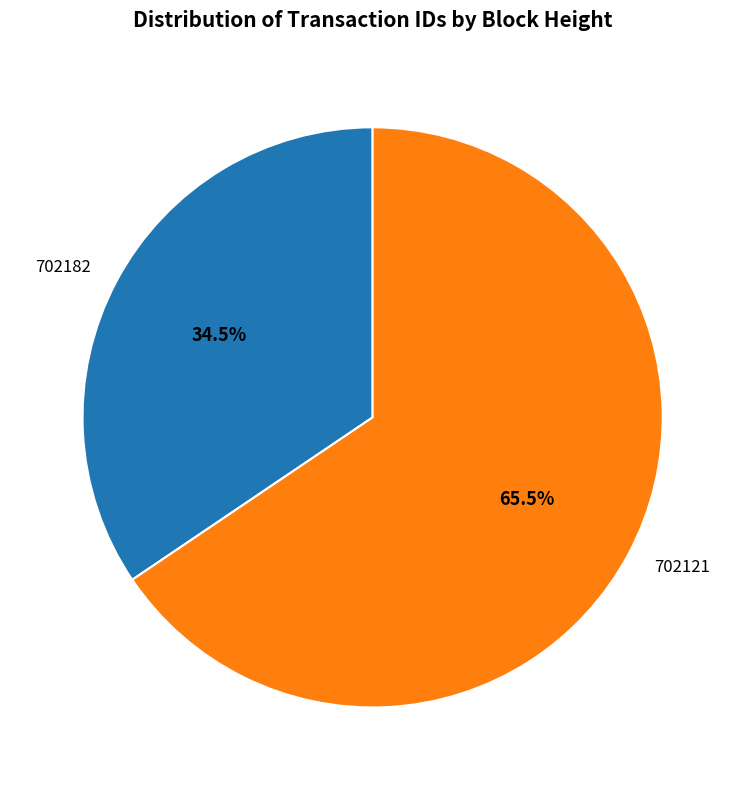

The 702121 slice represents 75% of the pie. True or false?

False